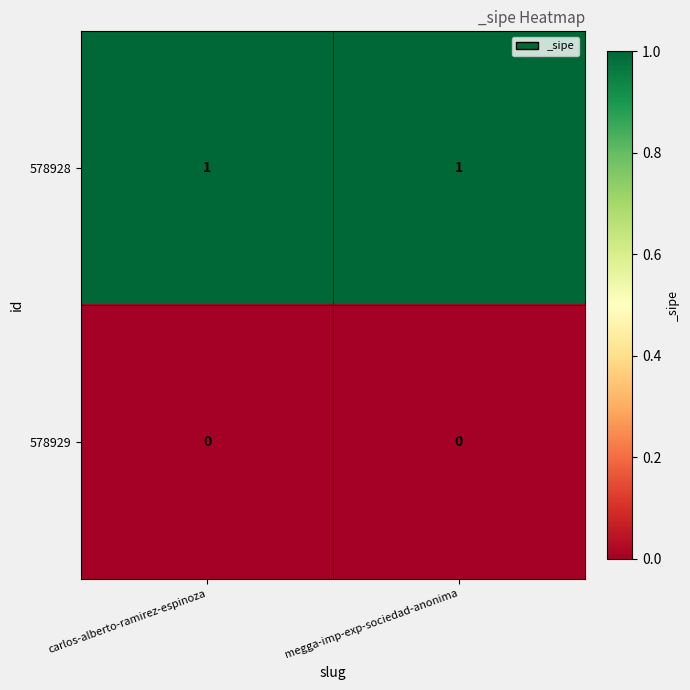

Reading right to left, what are all the values shown in this chart?

578928: megga-imp-exp-sociedad-anonima=1	carlos-alberto-ramirez-espinoza=1
578929: megga-imp-exp-sociedad-anonima=0	carlos-alberto-ramirez-espinoza=0